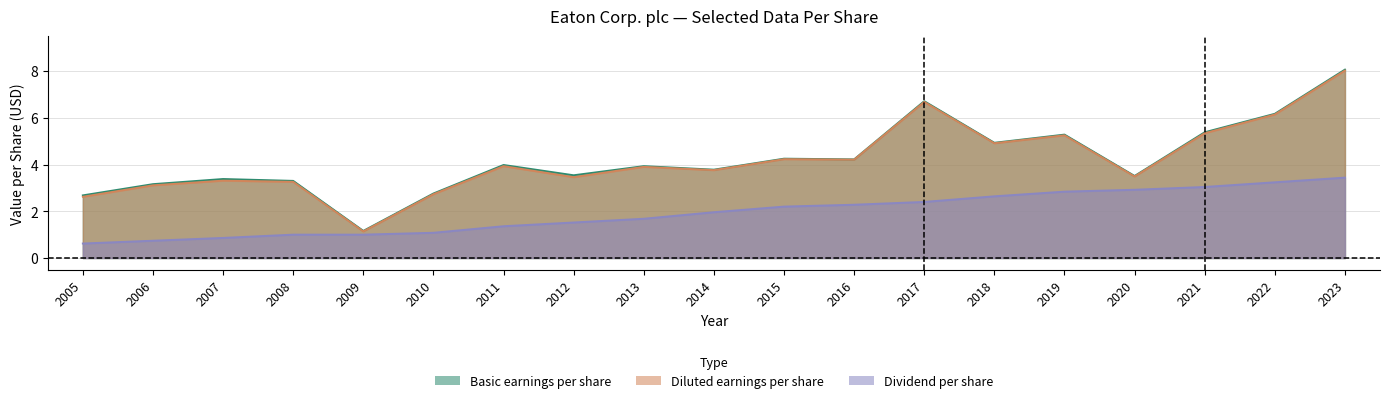

What is the difference between the highest and lowest values at 2006?

2.4